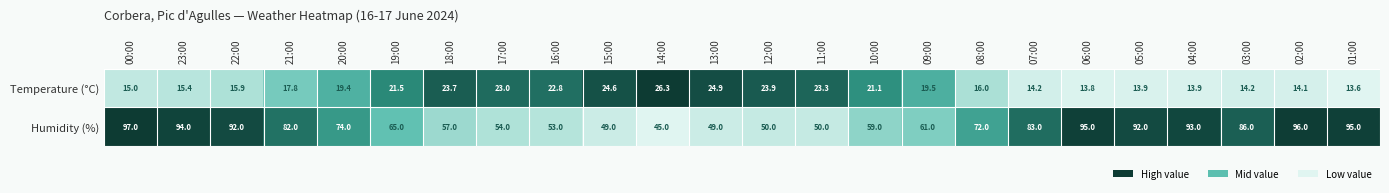

How many data points in Temperature (°C) are less than 19?

12